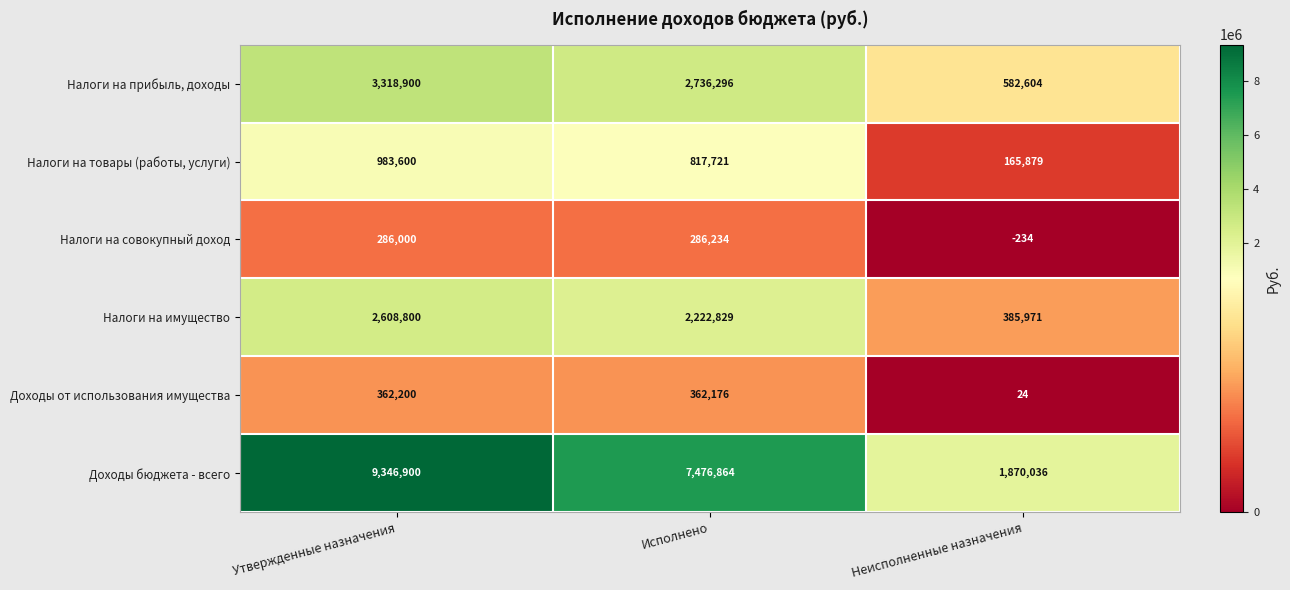

How many values in the Налоги на прибыль, доходы series are below 2736296?

1